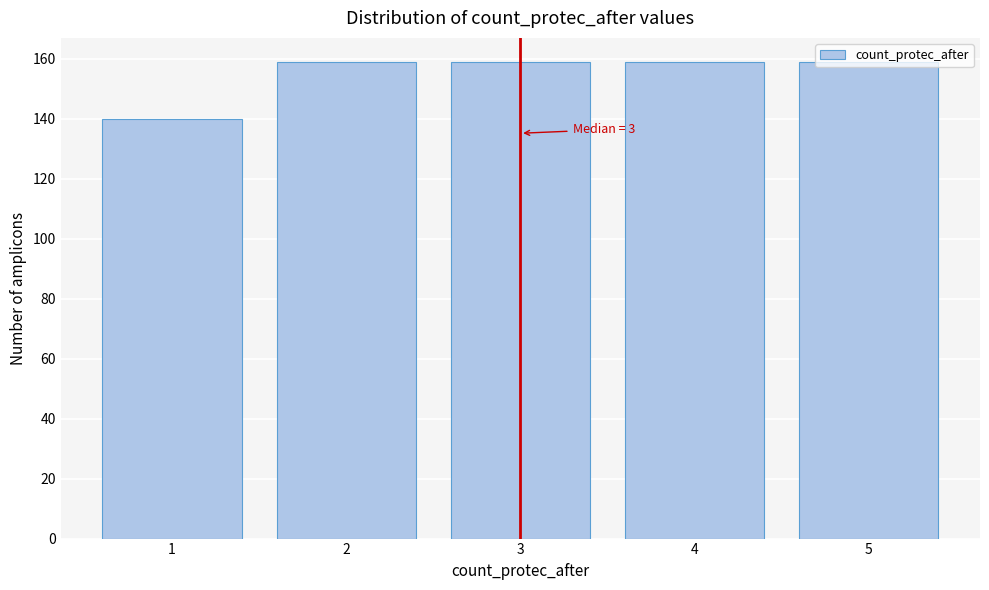

What value does the data have at 4, to the nearest 5?

160